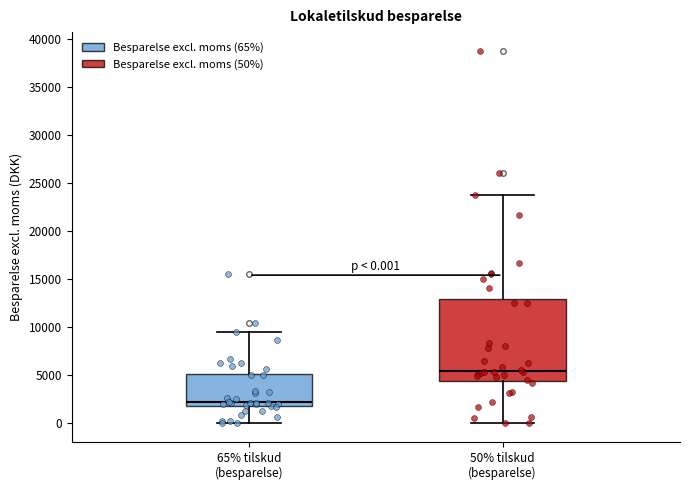

Which box has the highest median line?

50% tilskud (besparelse)